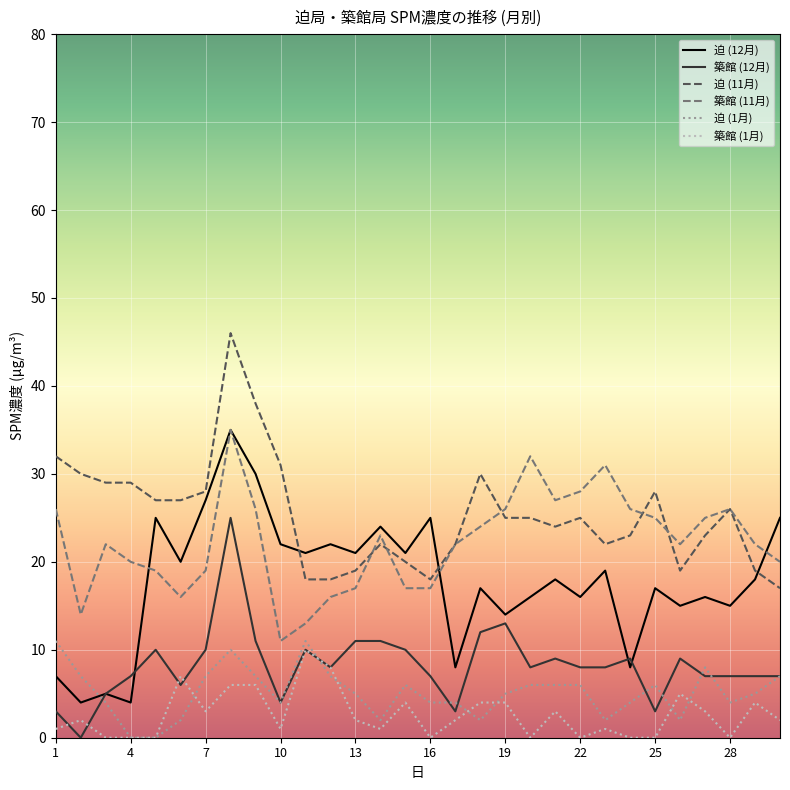

True or false: 迫 (12月) and 築館 (1月) cross at least once.

False